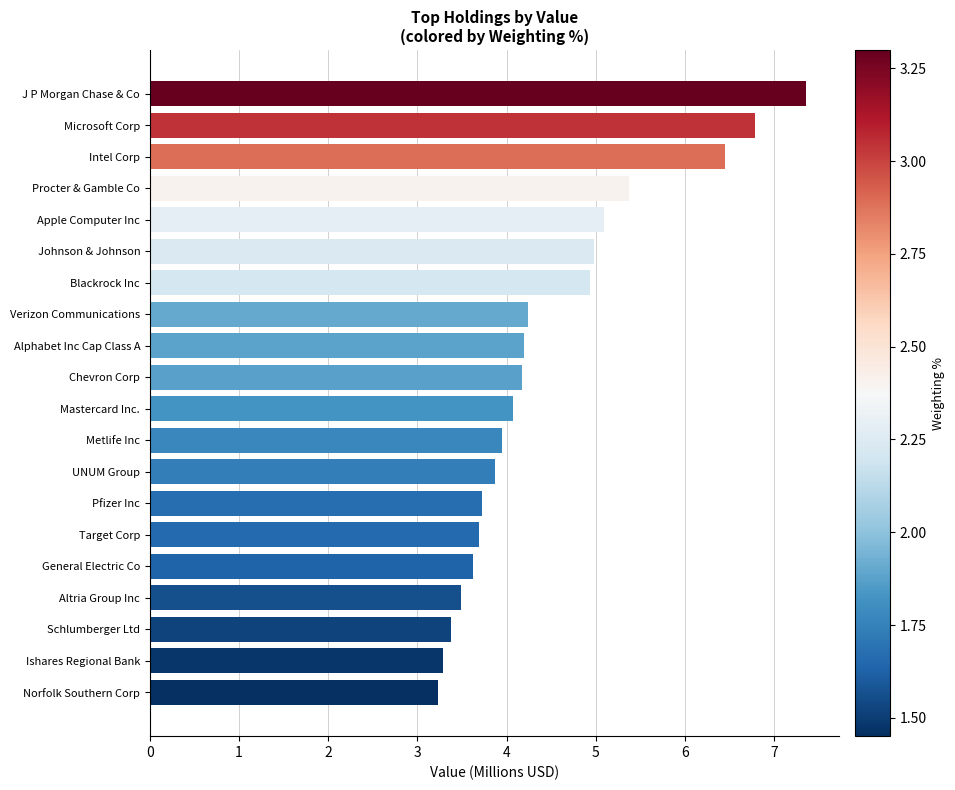

How many values are below 4?

9